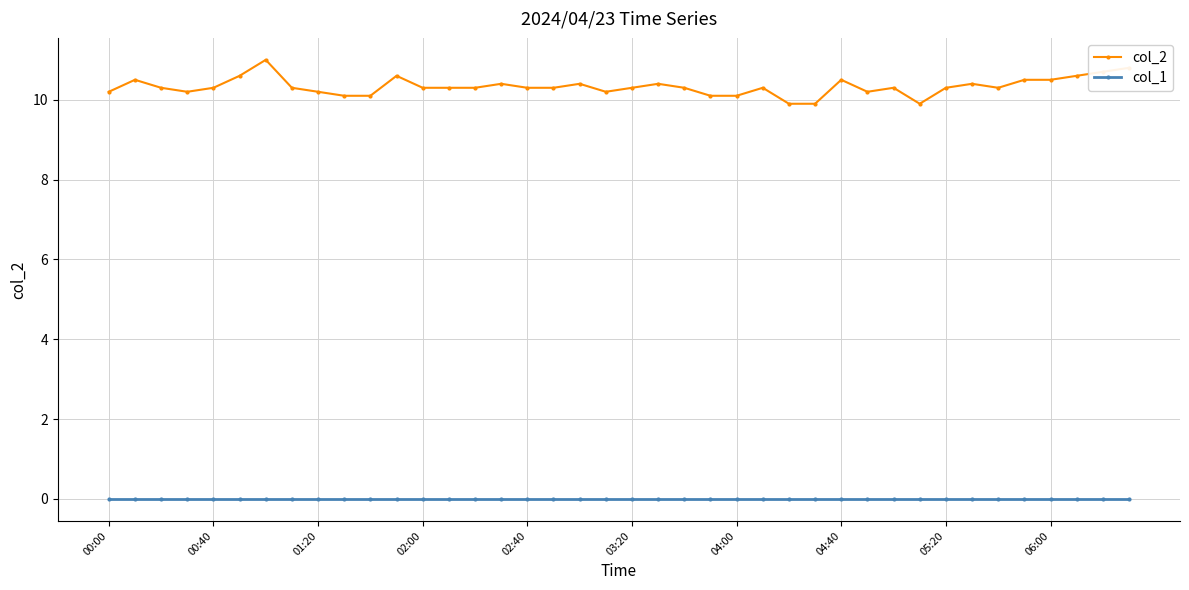

True or false: col_2 has more than 0 points higher than both neighbors.

True